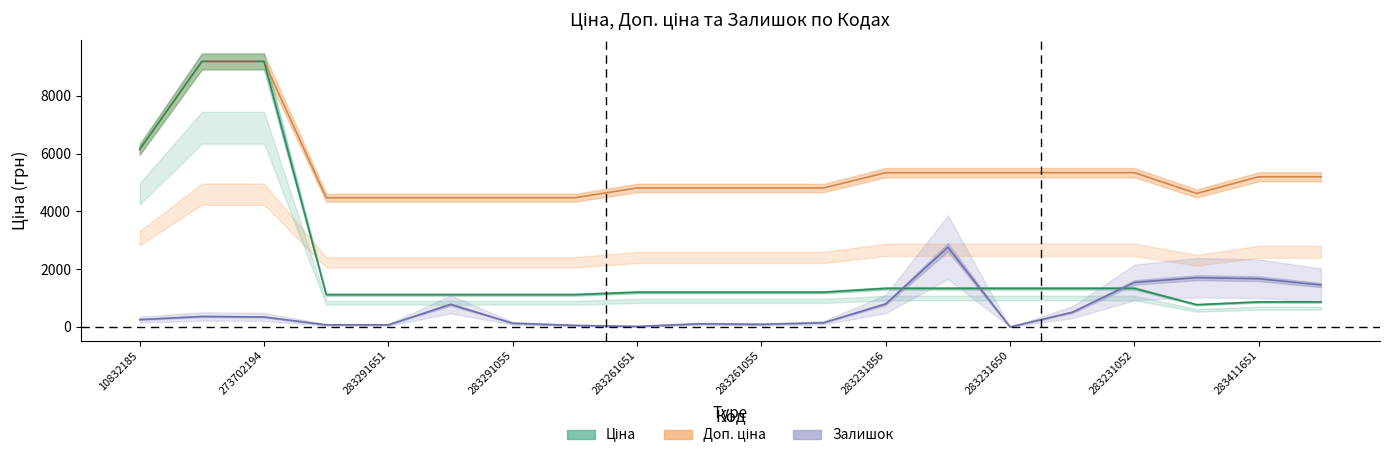

At which category is the sum across all series the highest?

273702193